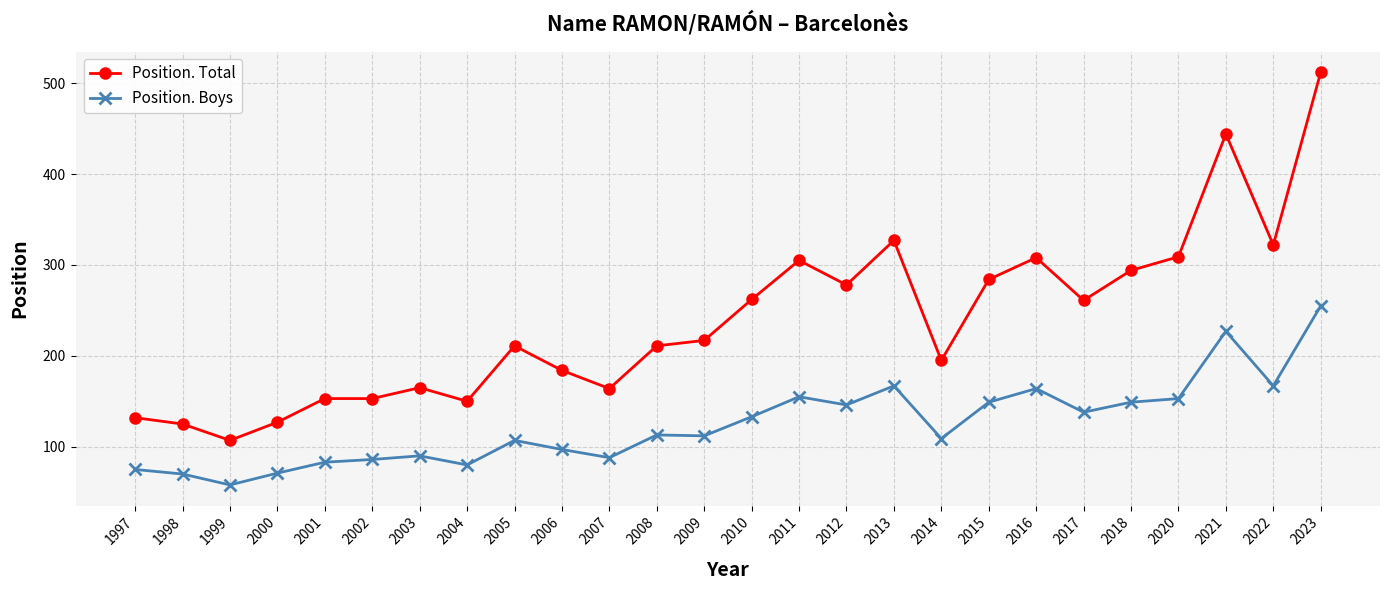

What value does the Position. Total series have at 2007?

164